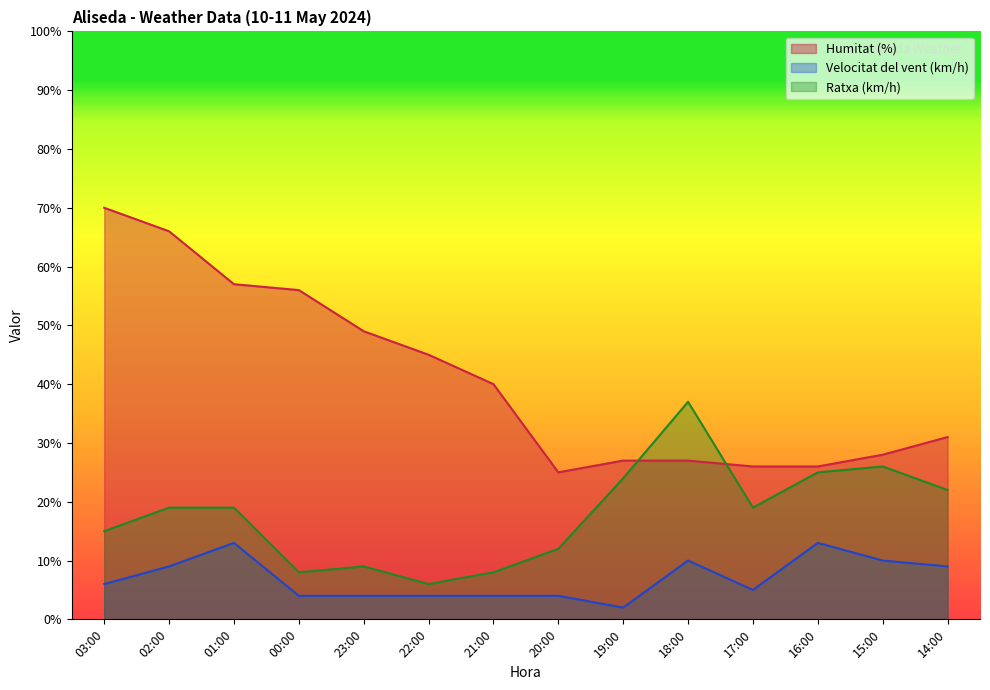

Which series ends up on top after the final intersection of Ratxa (km/h) and Humitat (%)?

Humitat (%)